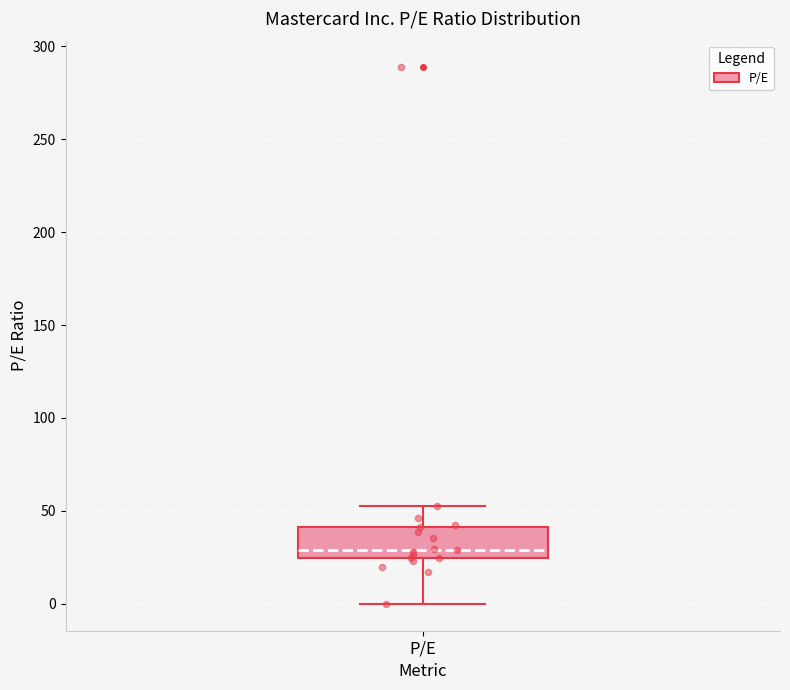

Read this box plot against the y-axis: the position of the median line, the range covered by the box, and the ends of both whiskers. The values are not printed on the chart, so give them approximately, as read against the axis.

median 30, box 25 to 40, whiskers 0 to 55